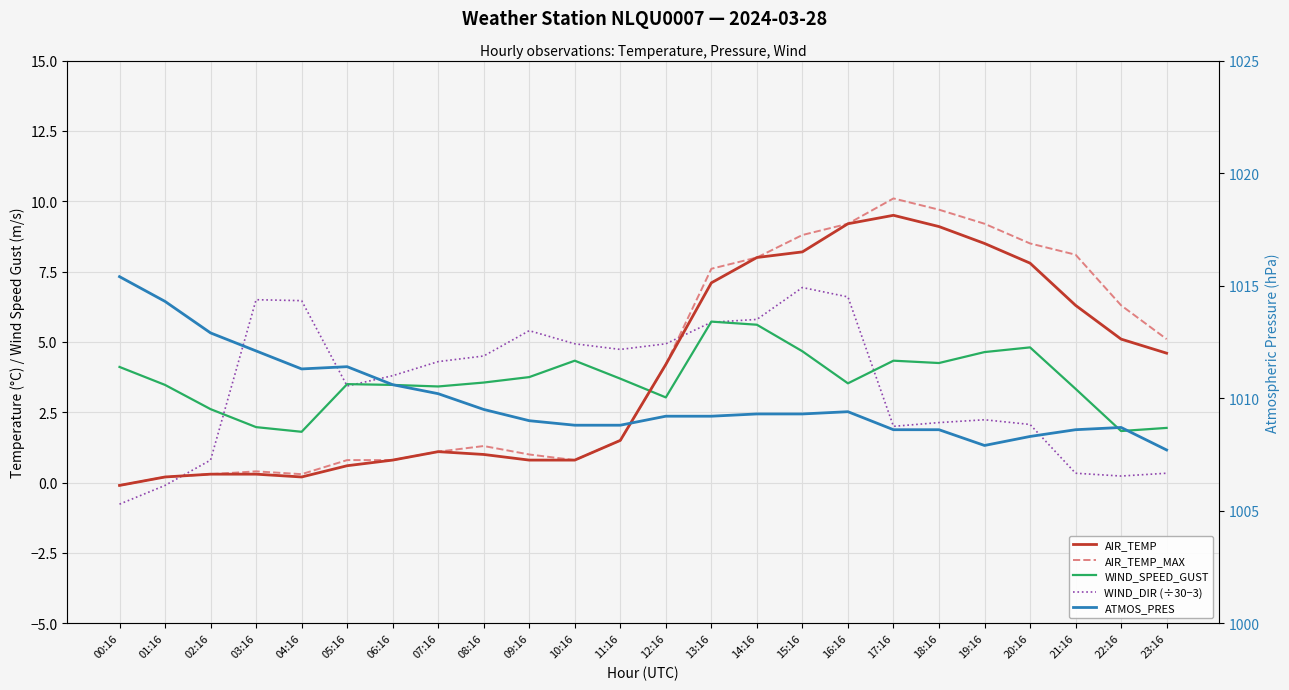

Which category has the lowest value across all series?

00:16